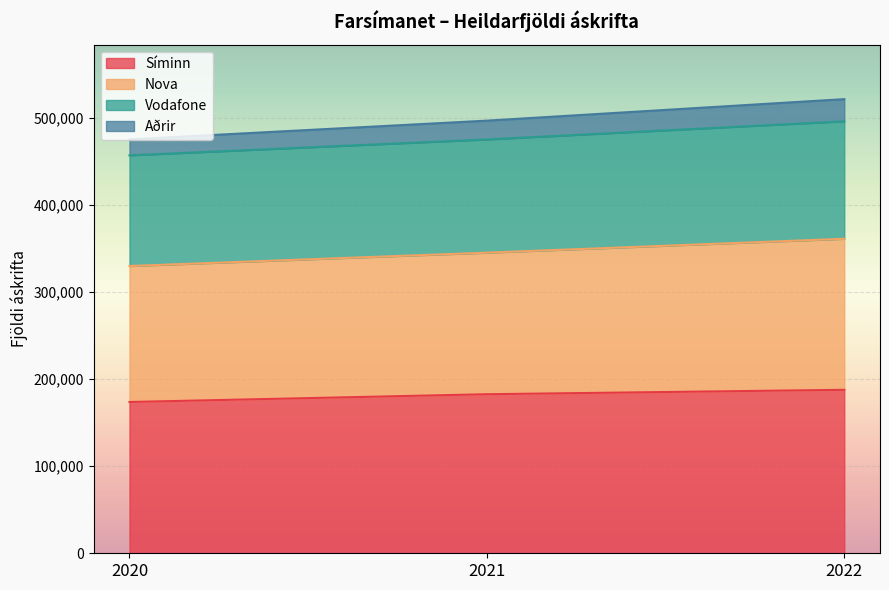

True or false: Vodafone has a value of 692334 at 2020.

False